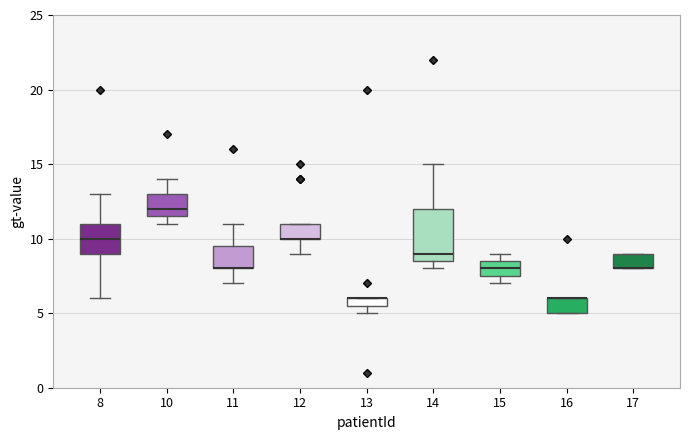

Comparing the boxes themselves (not the whiskers), which one is the tallest?

14